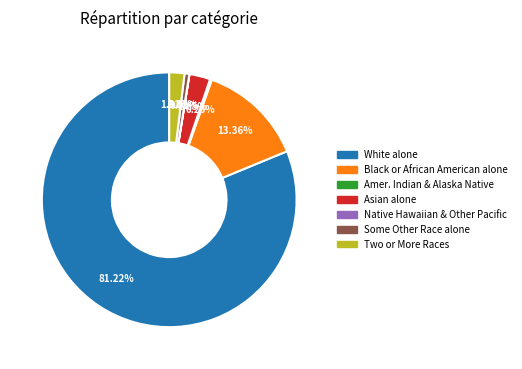

Which category accounts for the majority?

White alone